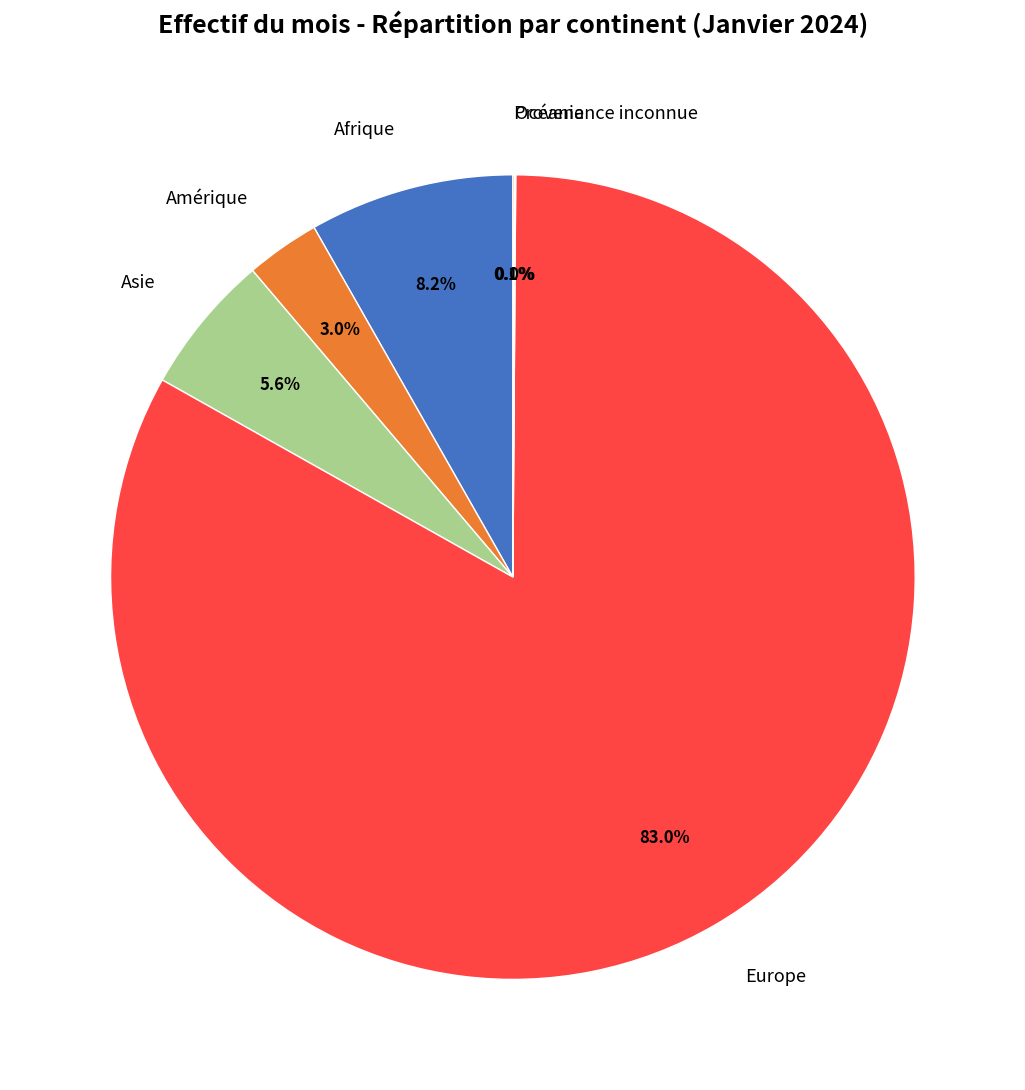

To the nearest percent, what percentage of the pie is Afrique?

8%